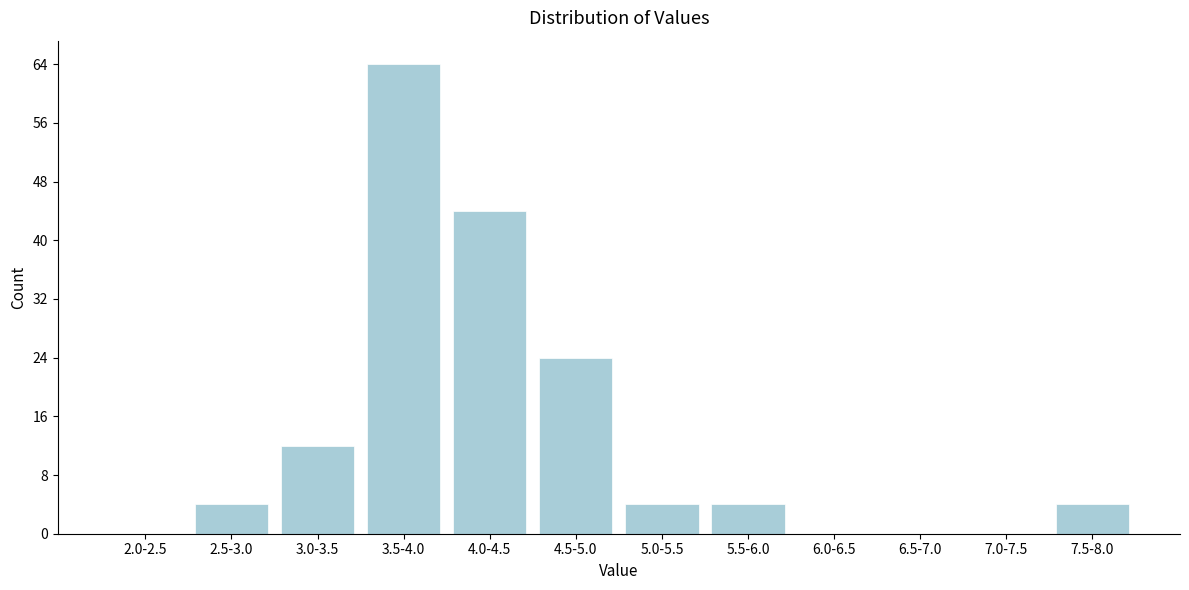

Reading right to left, what are all the values shown in this chart?

7.5-8.0=4	7.0-7.5=0	6.5-7.0=0	6.0-6.5=0	5.5-6.0=4	5.0-5.5=4	4.5-5.0=24	4.0-4.5=44	3.5-4.0=64	3.0-3.5=12	2.5-3.0=4	2.0-2.5=0